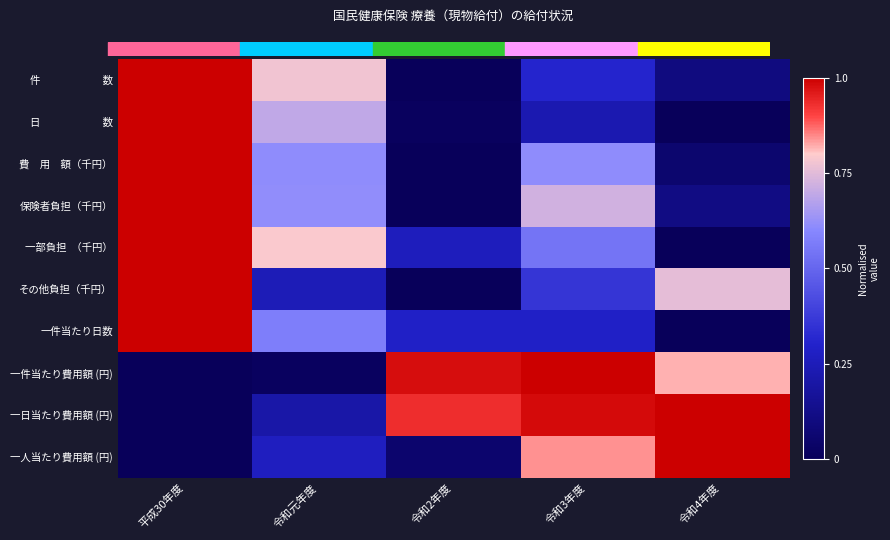

Rank the series at 令和元年度 from highest to lowest value.

一部負担 （千円）, 件 数, 日 数, 保険者負担（千円）, 費 用 額（千円）, 一件当たり日数, 一人当たり費用額 (円), その他負担（千円）, 一日当たり費用額 (円), 一件当たり費用額 (円)